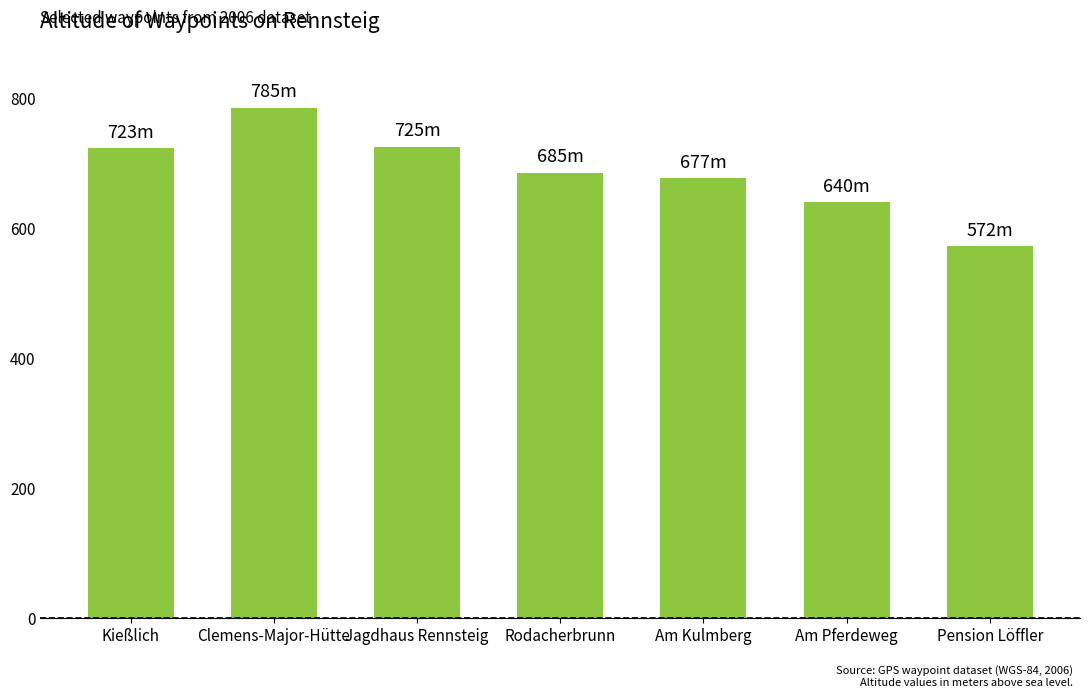

What is the difference between the values at Pension Löffler and Rodacherbrunn?

113